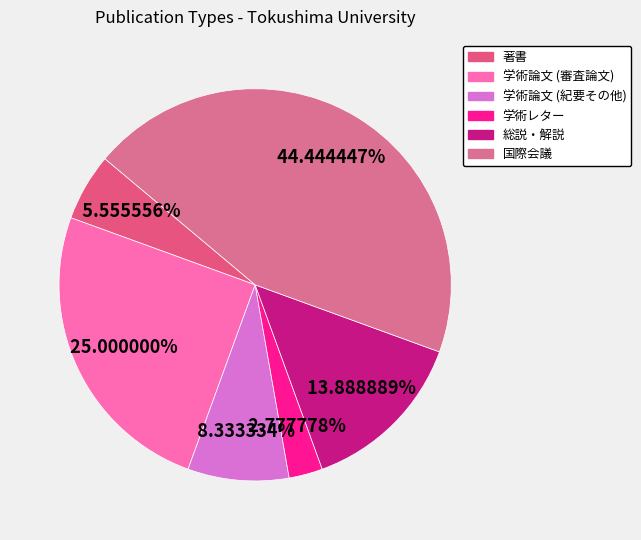

How many segments does this pie chart have?

6